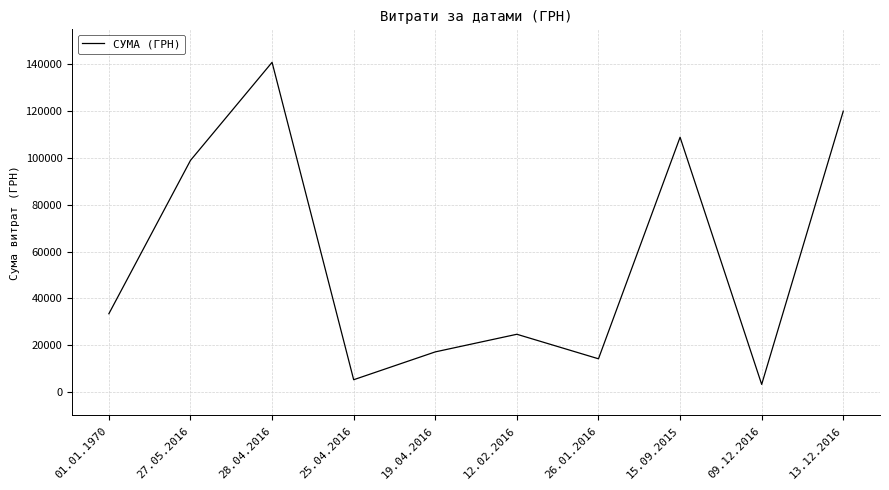

What is the difference between the maximum and minimum values?

137643.4